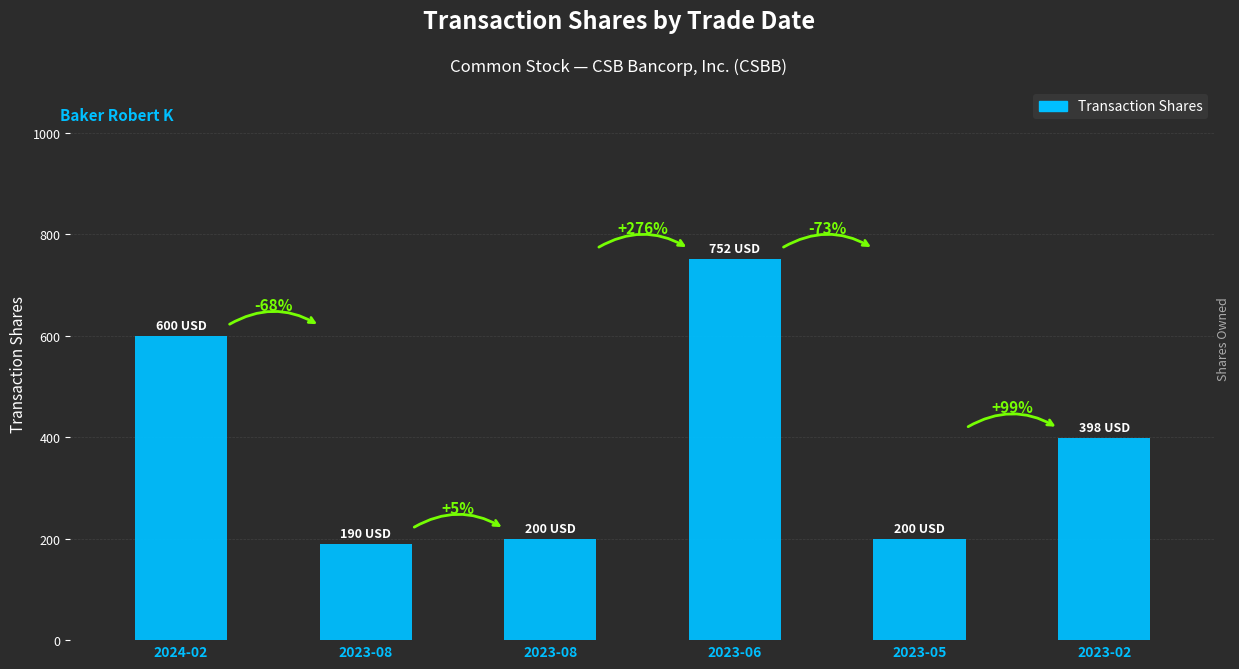

Reading left to right, list all the values displayed in this chart.

600	190	200	752	200	398